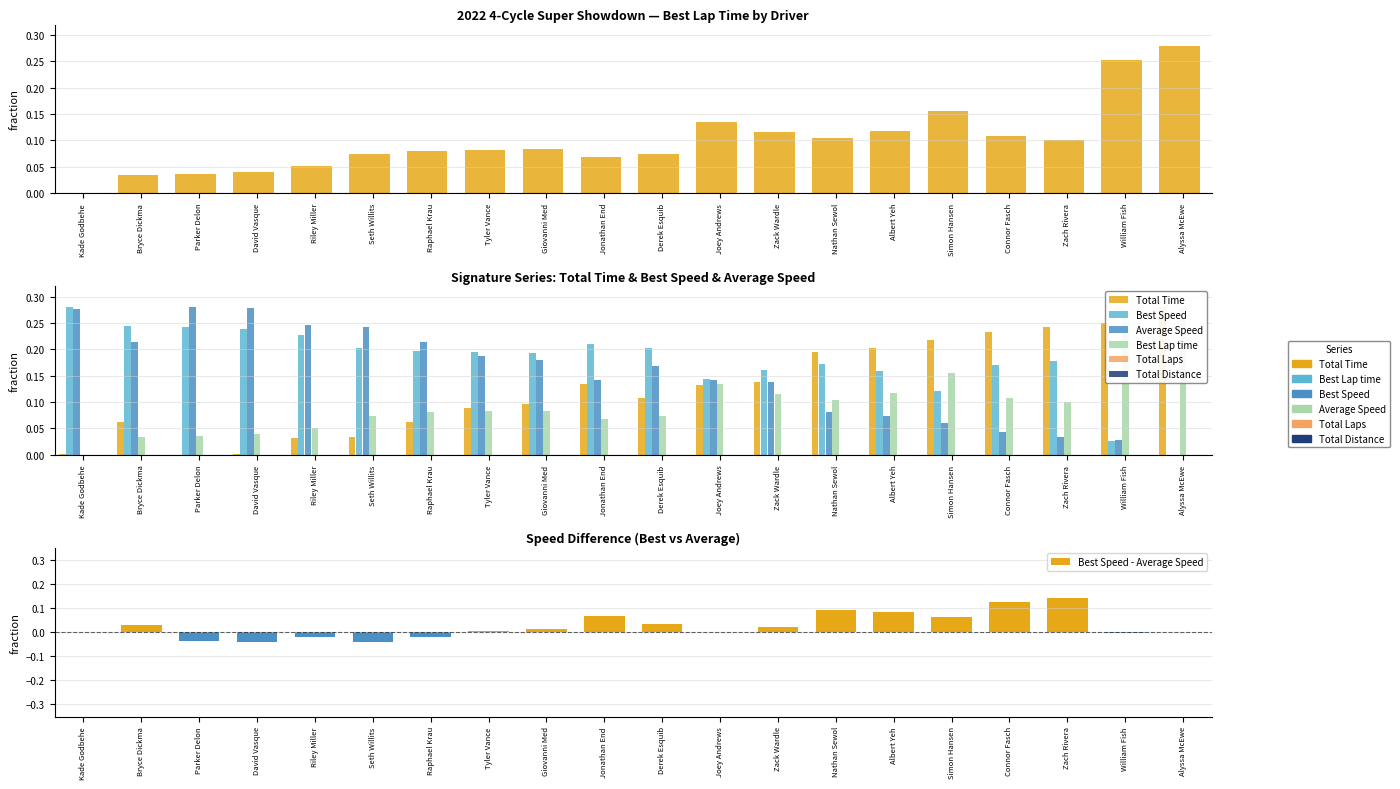

Which label corresponds to the smallest value in the chart?

Parker Delon